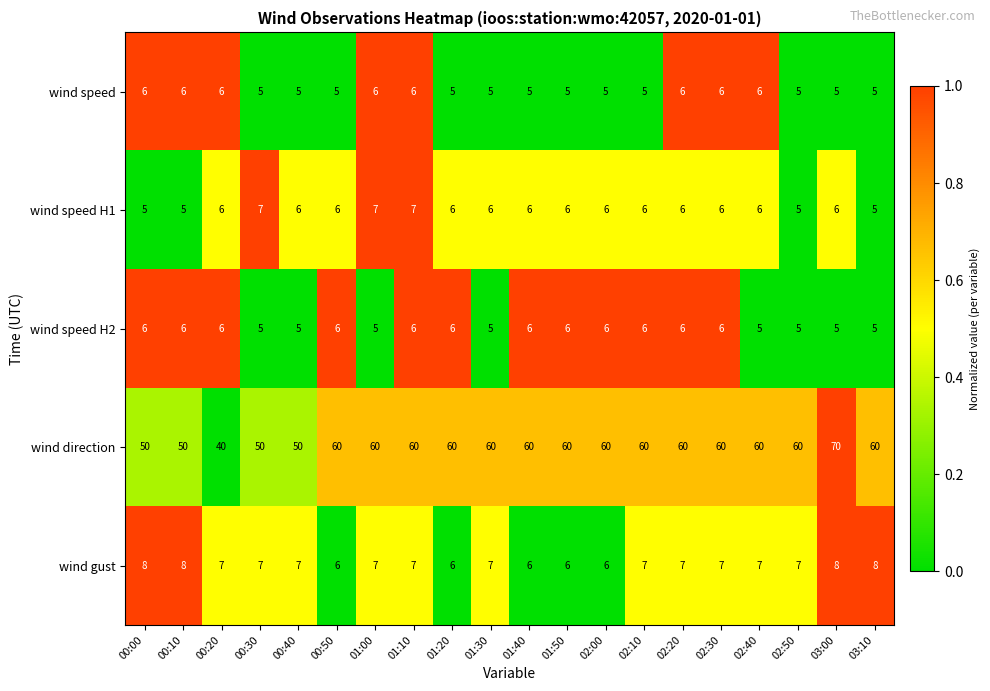

What value does the wind speed H1 series have at 01:50?

6